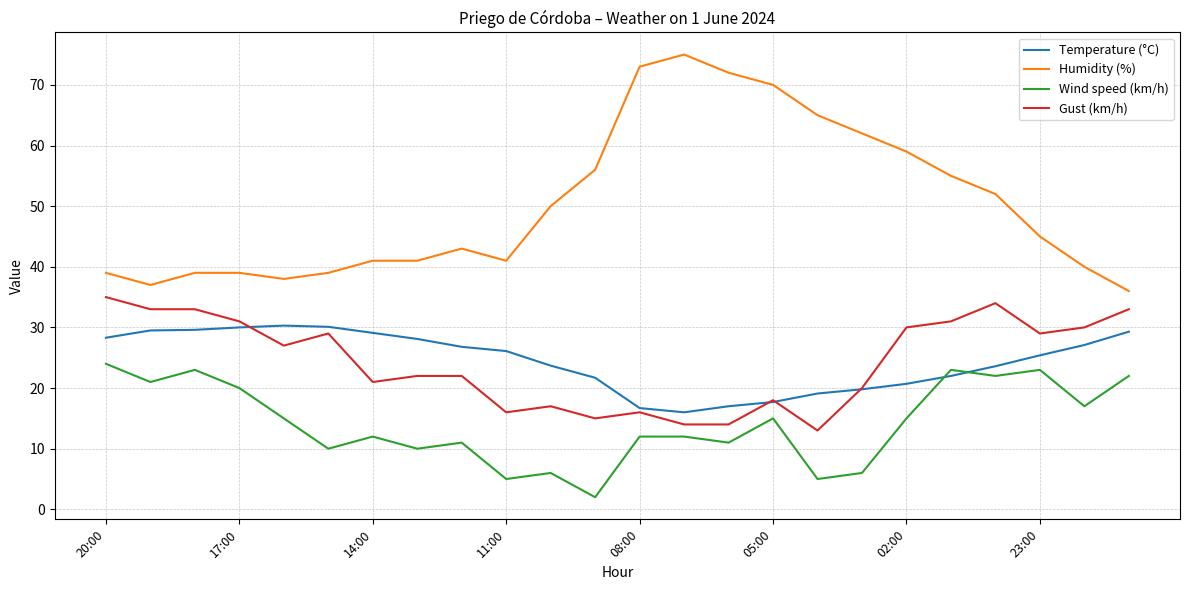

True or false: Wind speed (km/h) and Gust (km/h) cross at least once.

False